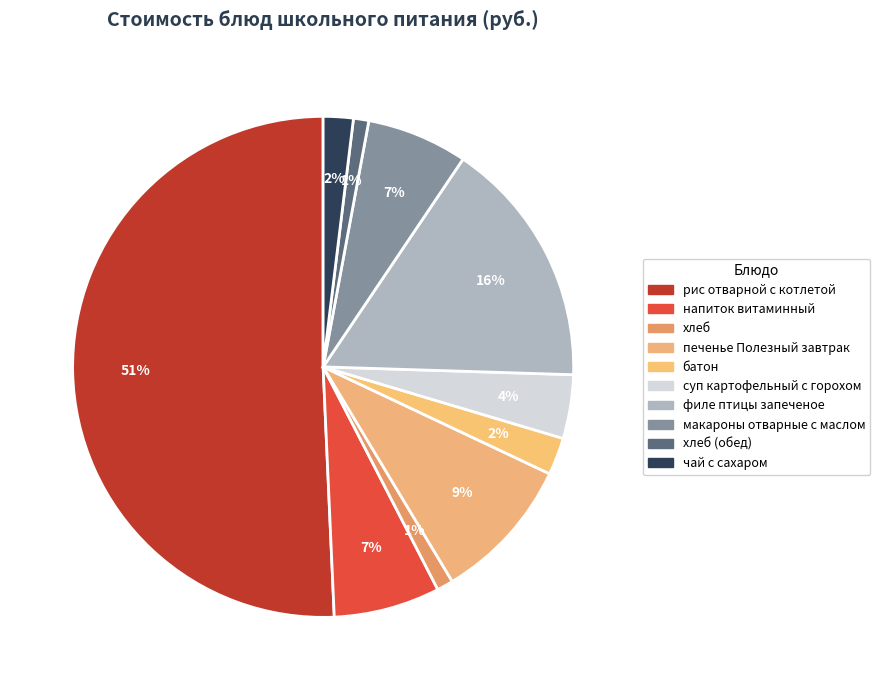

How many segments does this pie chart have?

10